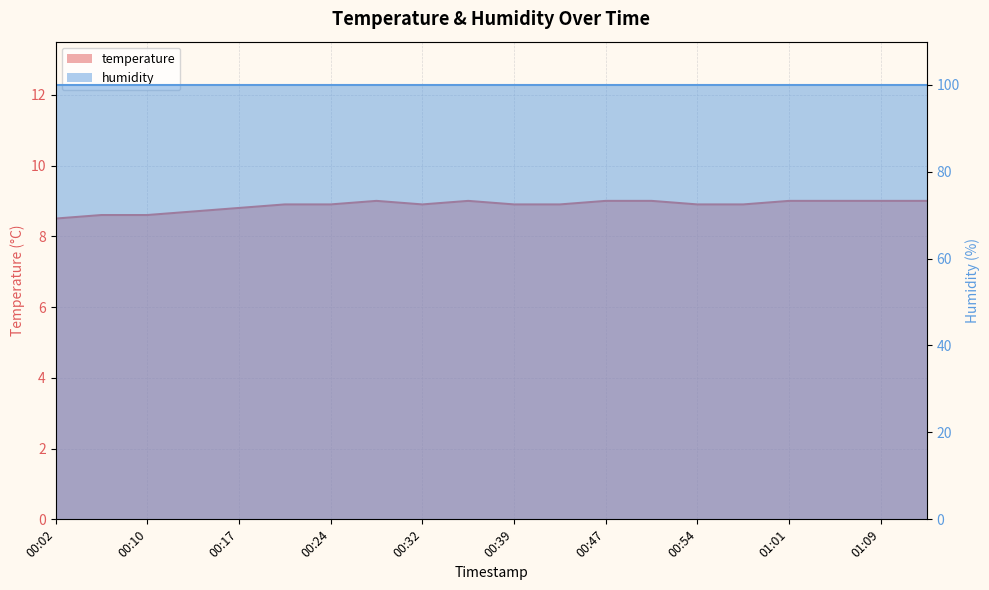

True or false: the data has more than 1 interior local peaks.

True